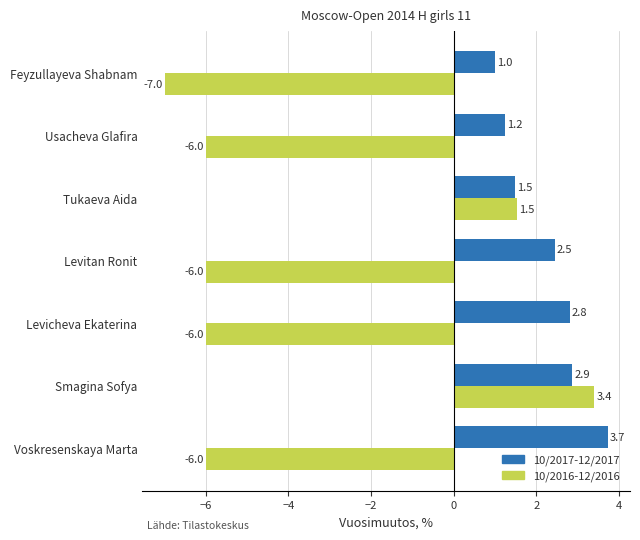

The 10/2016-12/2016 series shows 2.1 at Tukaeva Aida. True or false?

False